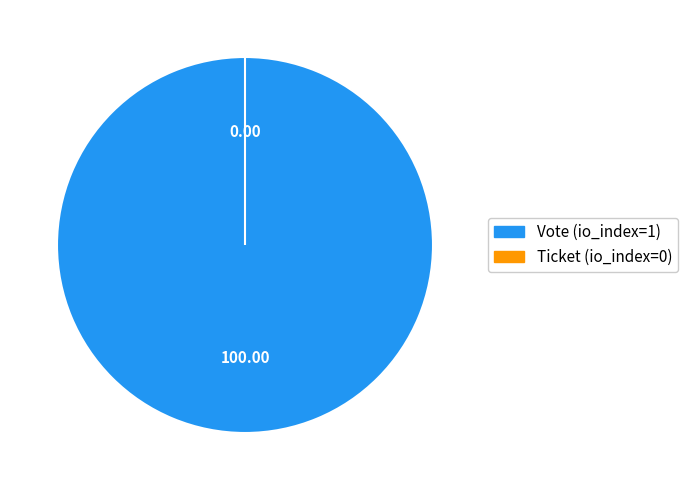

Count the number of slices in the pie.

2